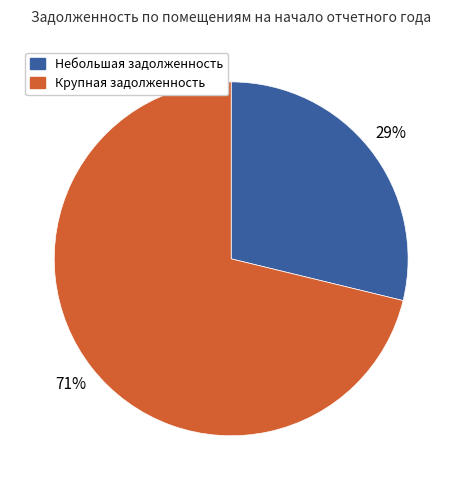

To the nearest percent, what is the difference between the largest and smallest slice percentages?

42%